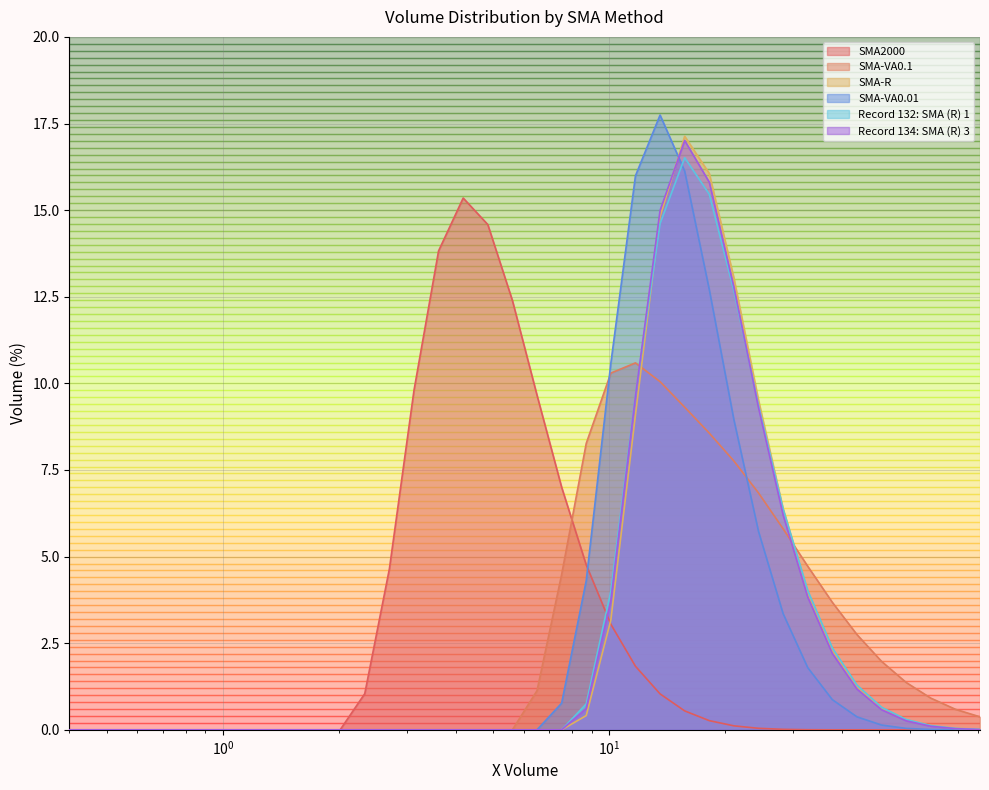

Which series ends up on top after the final intersection of Record 132: SMA (R) 1 and SMA-VA0.1?

SMA-VA0.1